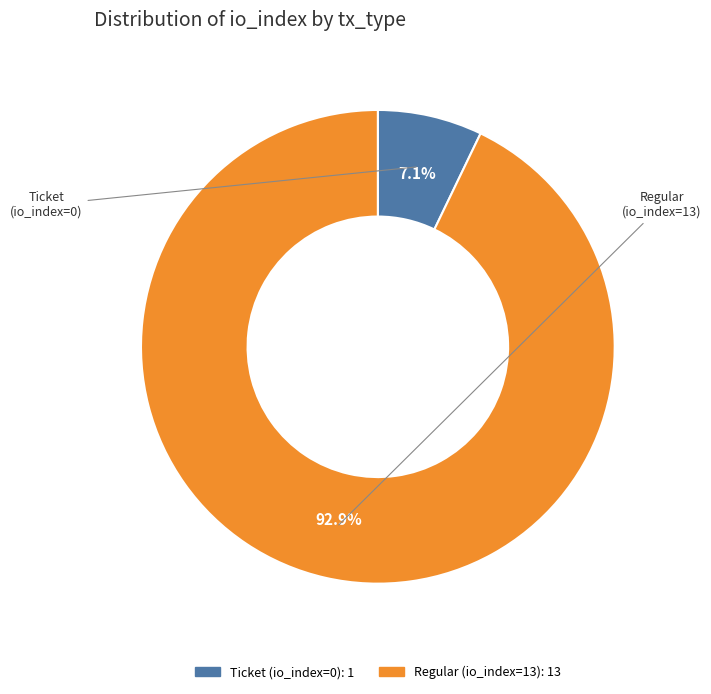

Does any single category account for the majority?

Yes